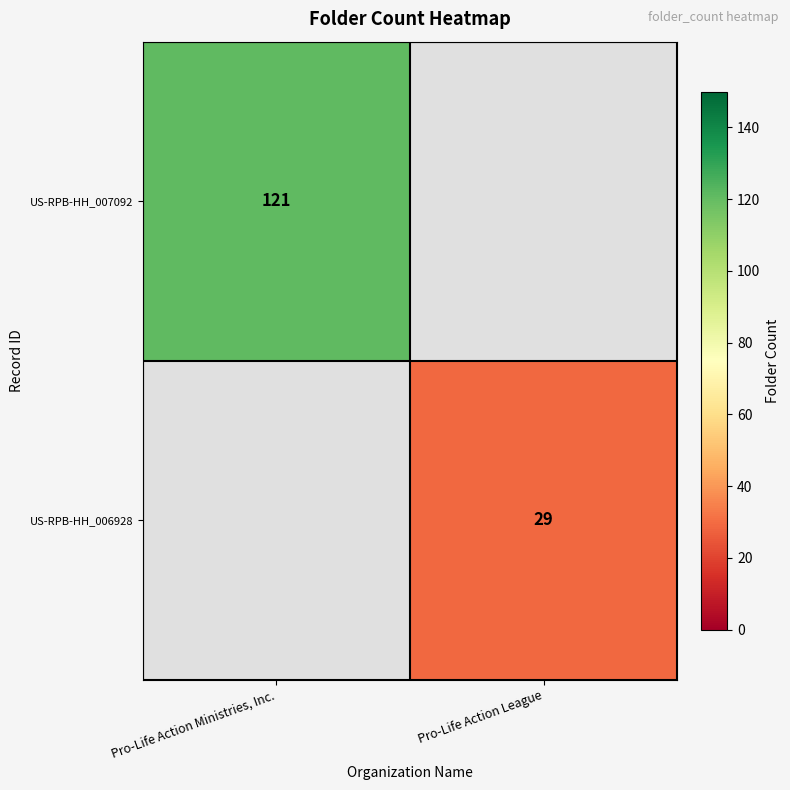

True or false: US-RPB-HH_006928 has a value of 41 at Pro-Life Action League.

False